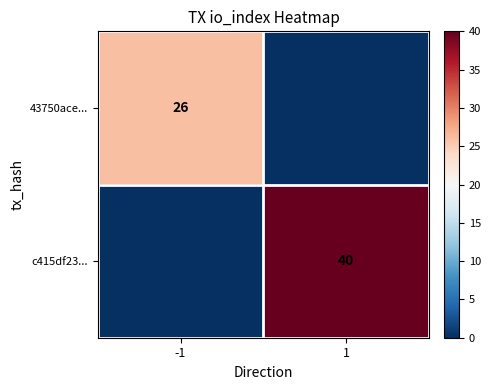

Is the value of 43750ace... at -1 greater than the value of c415df23... at 1?

No